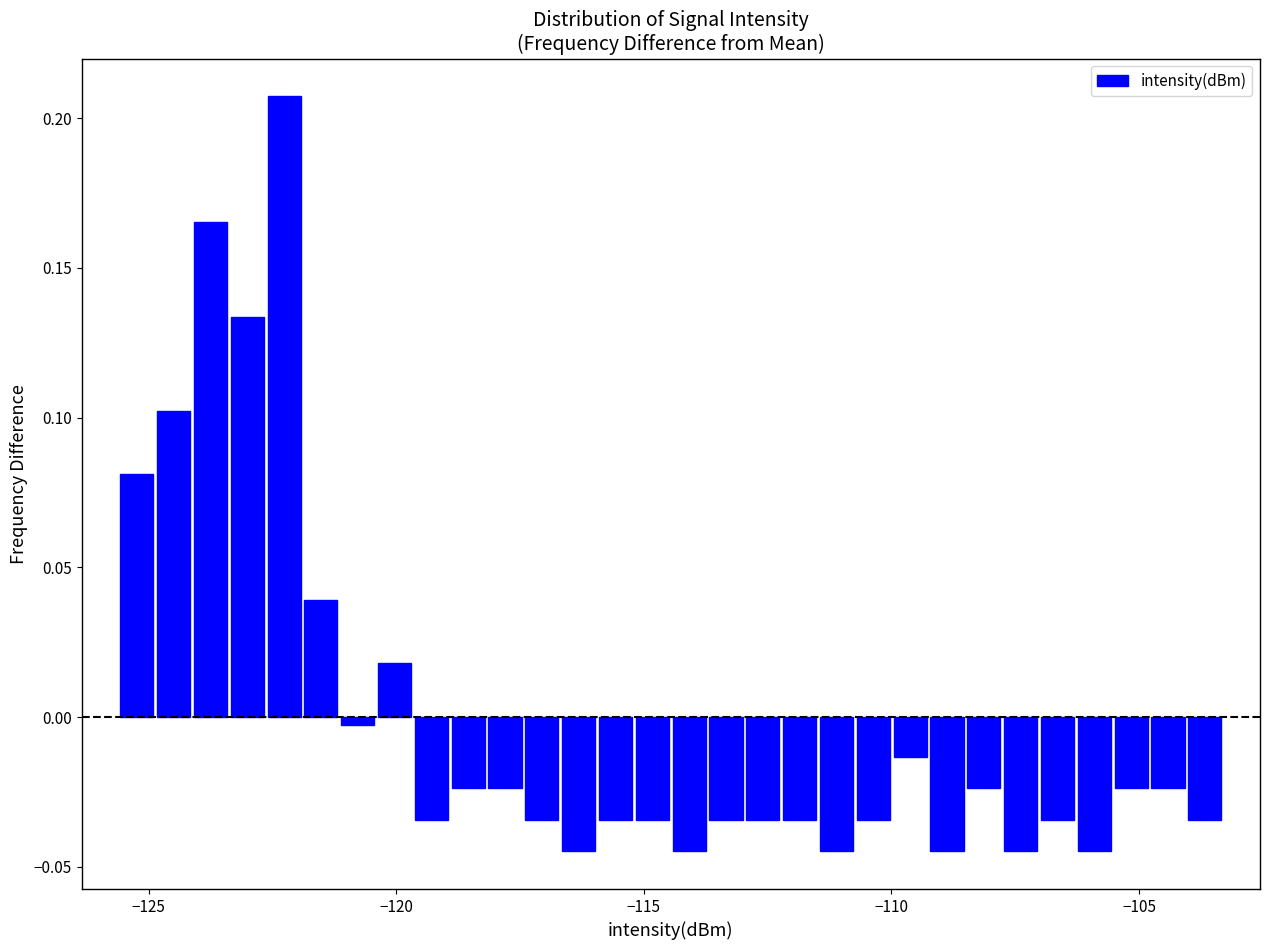

Around what value on the x-axis is the tallest bar? Give the approximate position of its centre, as read against the axis.

-122.5